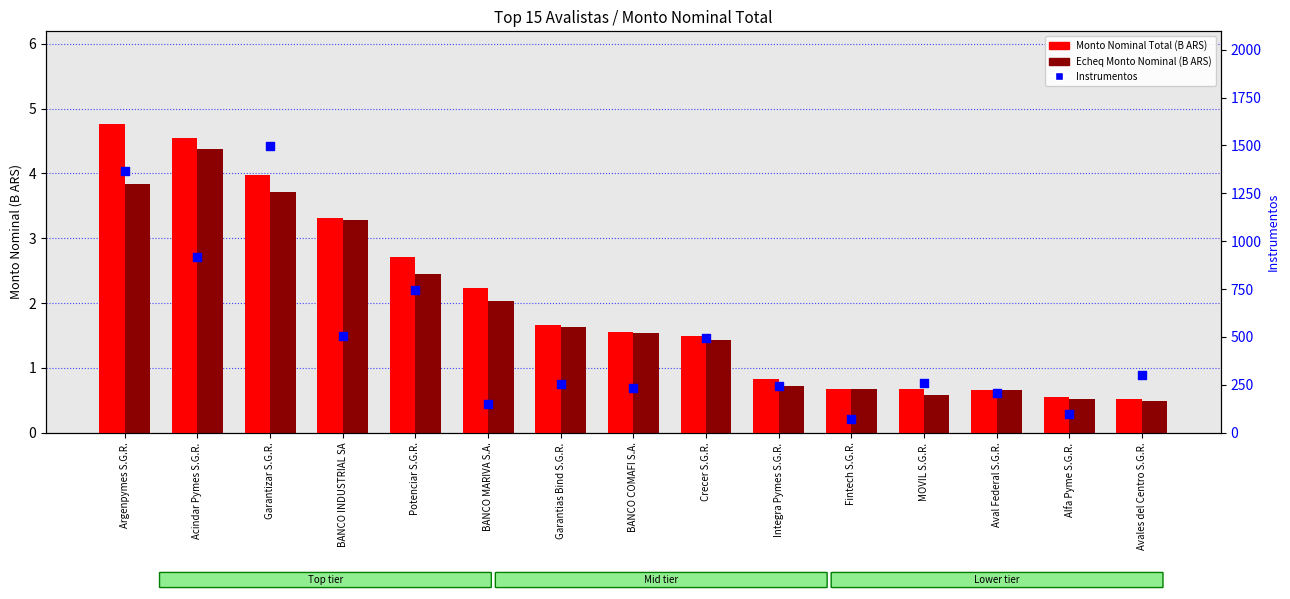

What are all the series names shown in the legend?

Monto Nominal Total (B ARS), Echeq Monto Nominal (B ARS), Instrumentos